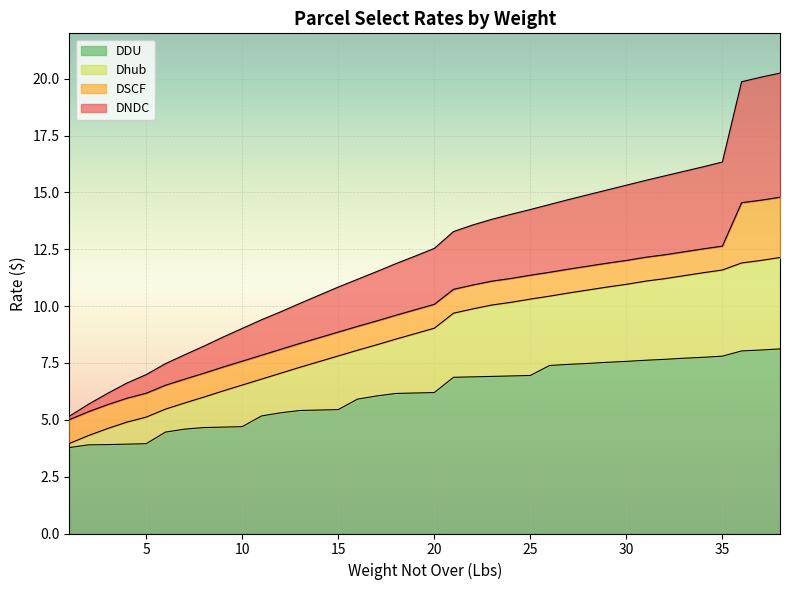

Is it true that DNDC equals 4.8 at 7?

False